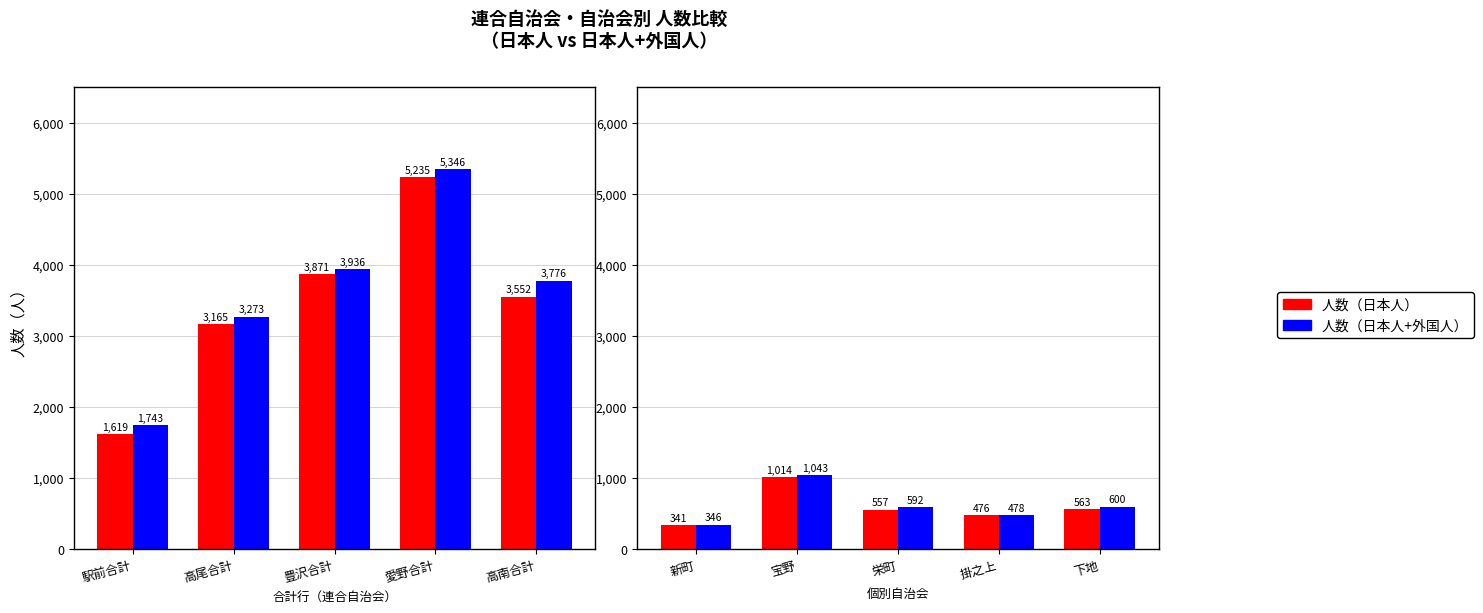

What is the label of the 5th bar from the right?

新町